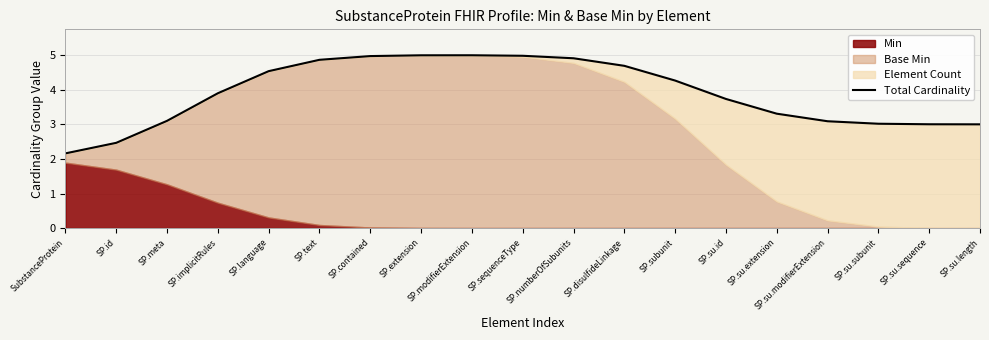

How many lines are shown in the chart?

1